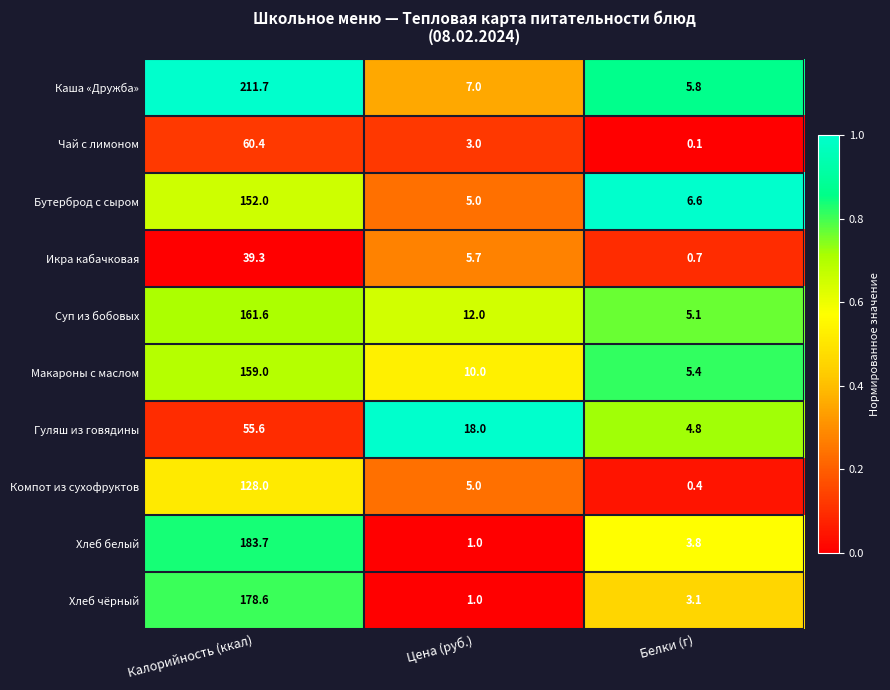

Rank the series by their maximum value, from highest to lowest.

Каша «Дружба», Хлеб белый, Хлеб чёрный, Суп из бобовых, Макароны с маслом, Бутерброд с сыром, Компот из сухофруктов, Чай с лимоном, Гуляш из говядины, Икра кабачковая